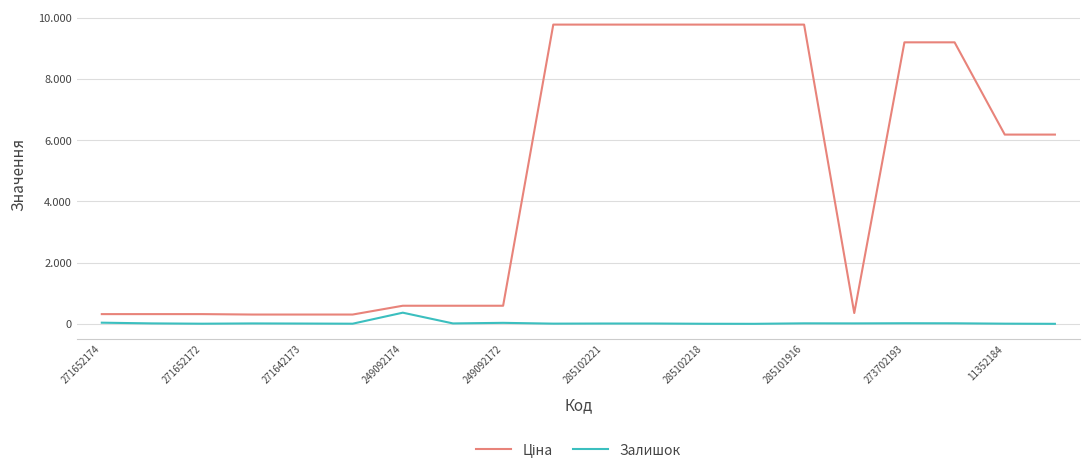

What is the greatest value displayed?

9775.5